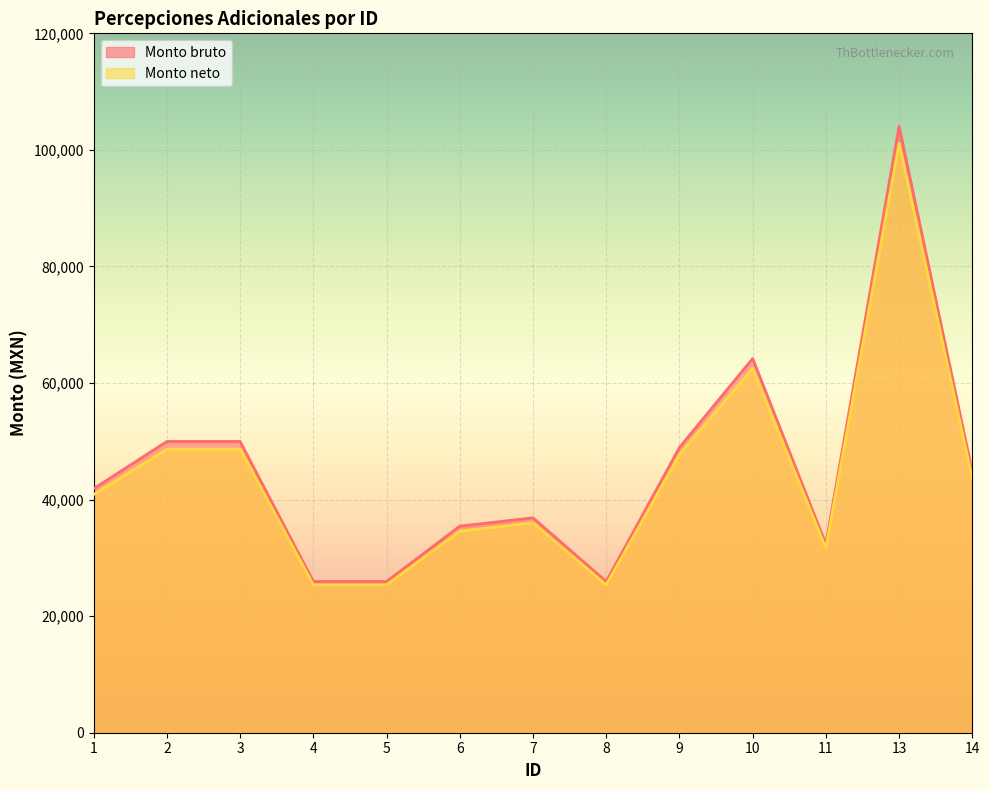

Which label corresponds to the smallest value in the chart?

4